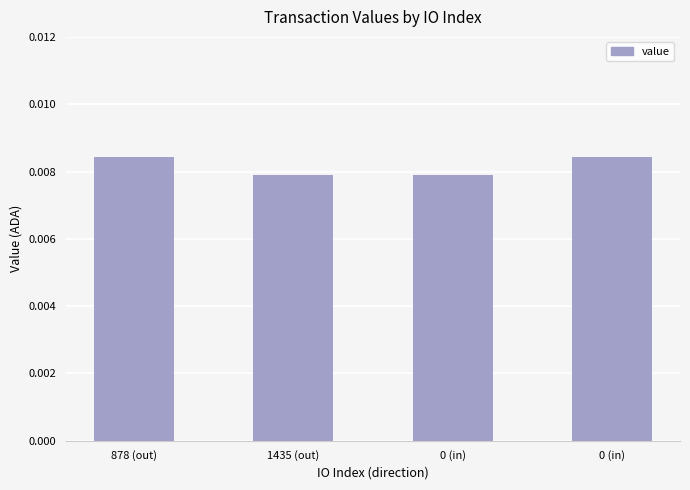

How many series are shown in this chart?

1